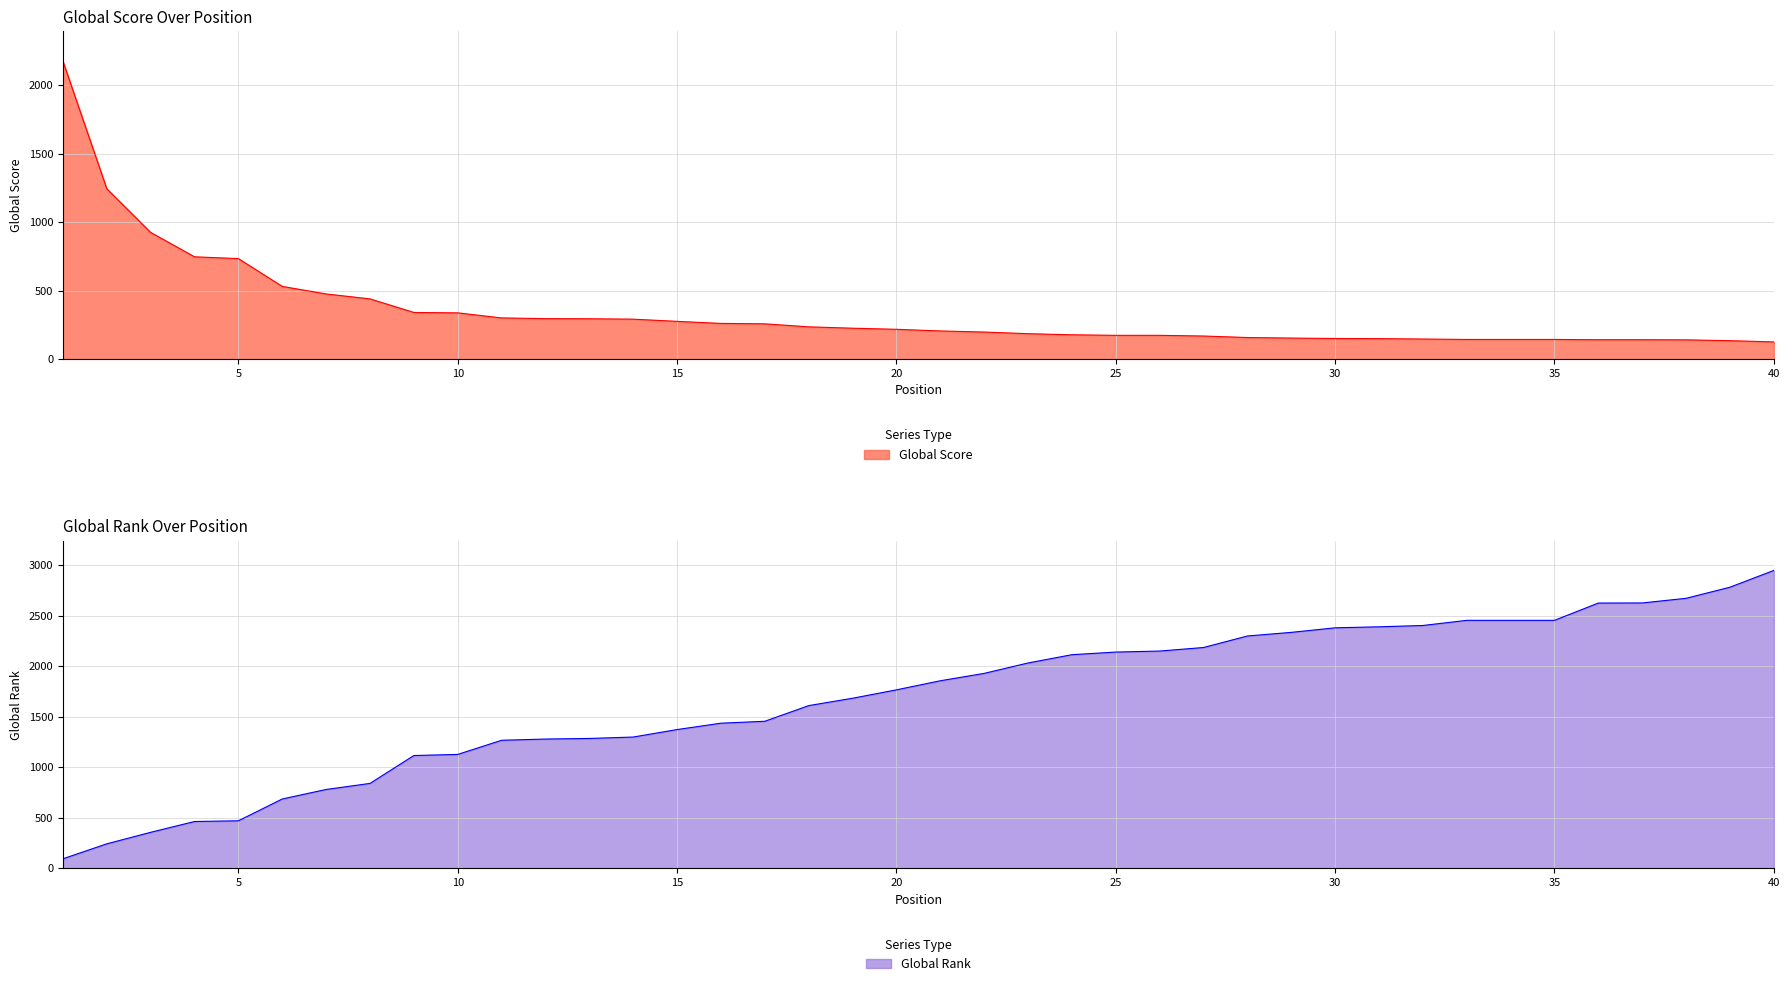

The value of Global Score at 38 is 82. True or false?

False